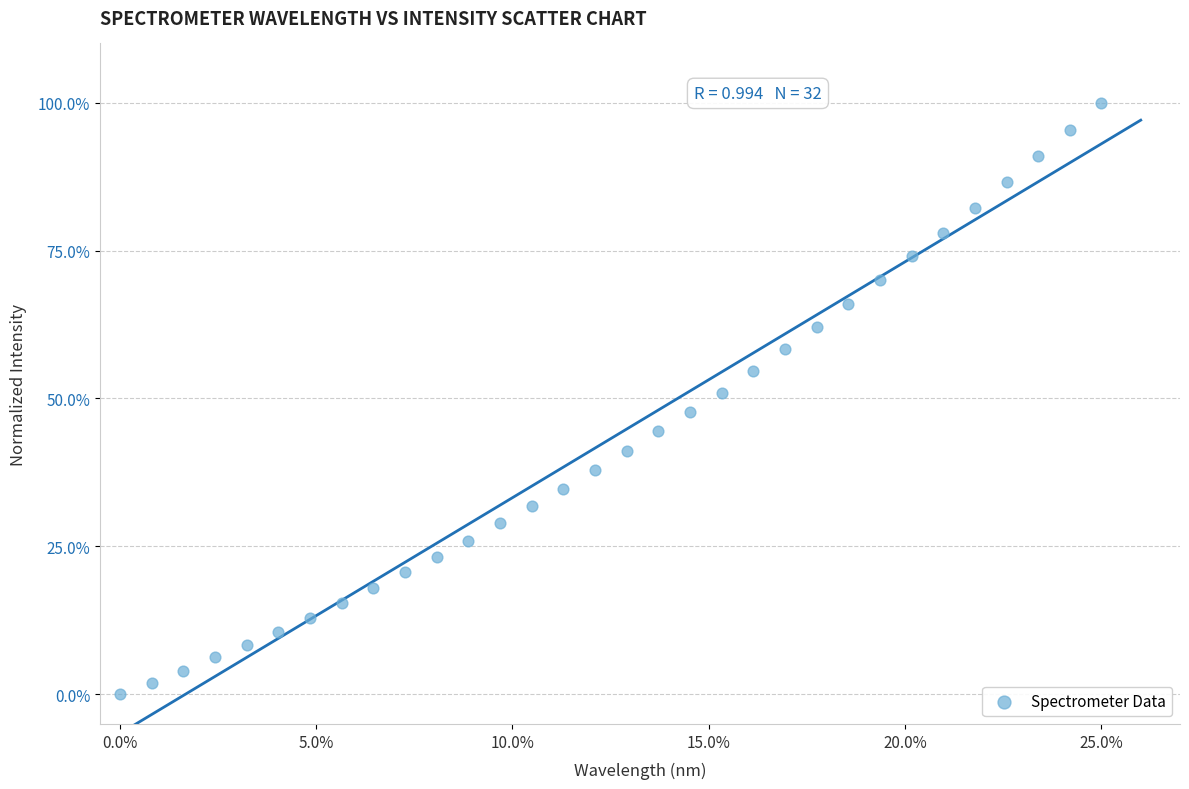

What is the range of X values (max minus min)?

25.0